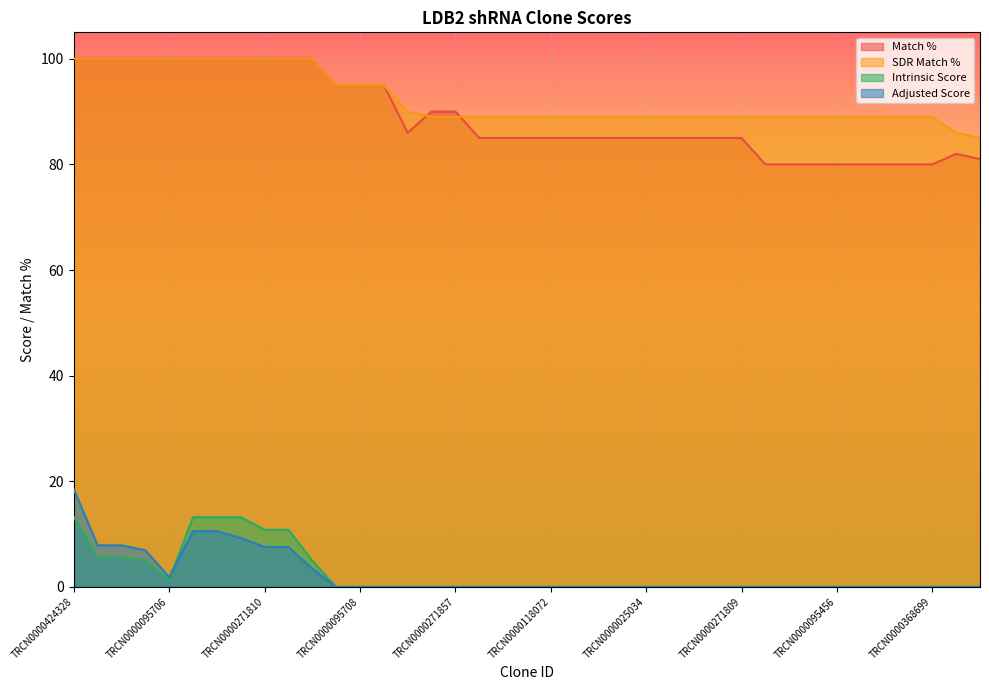

What is the label of the 36th point from the right?

TRCN0000021807